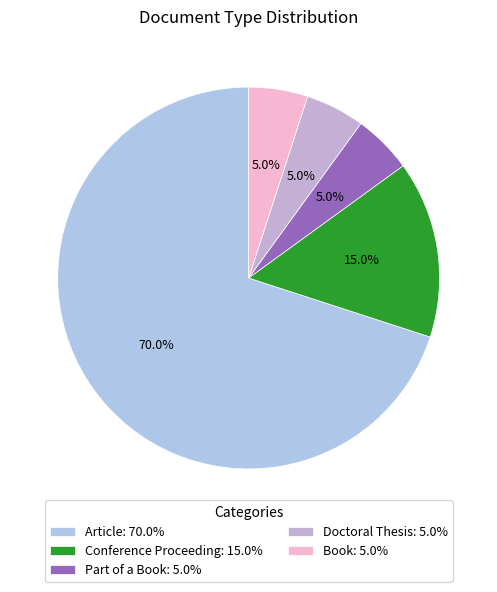

How many slices are in this pie chart?

5